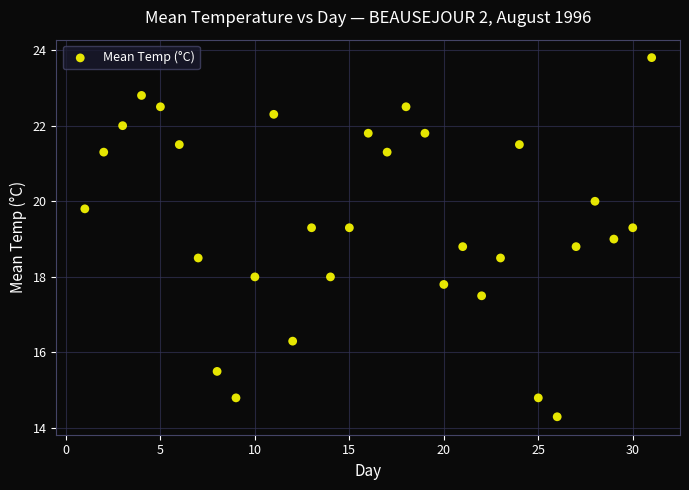

What is the range of X values (max minus min)?

30.0